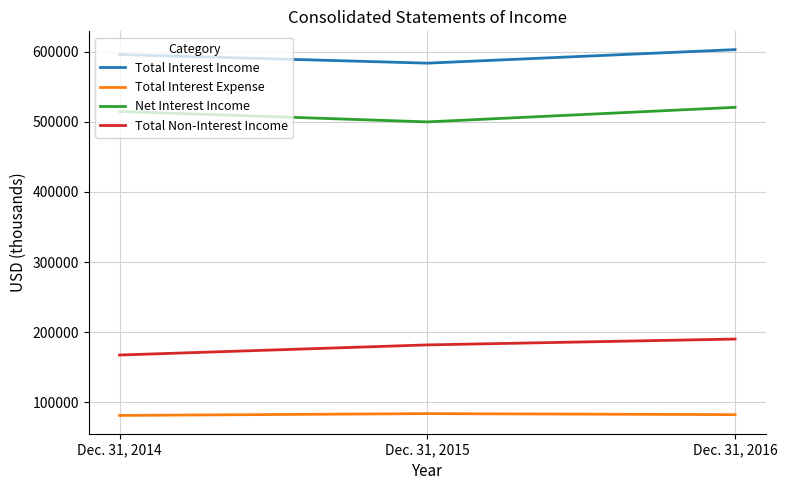

What is the greatest value displayed?

603100